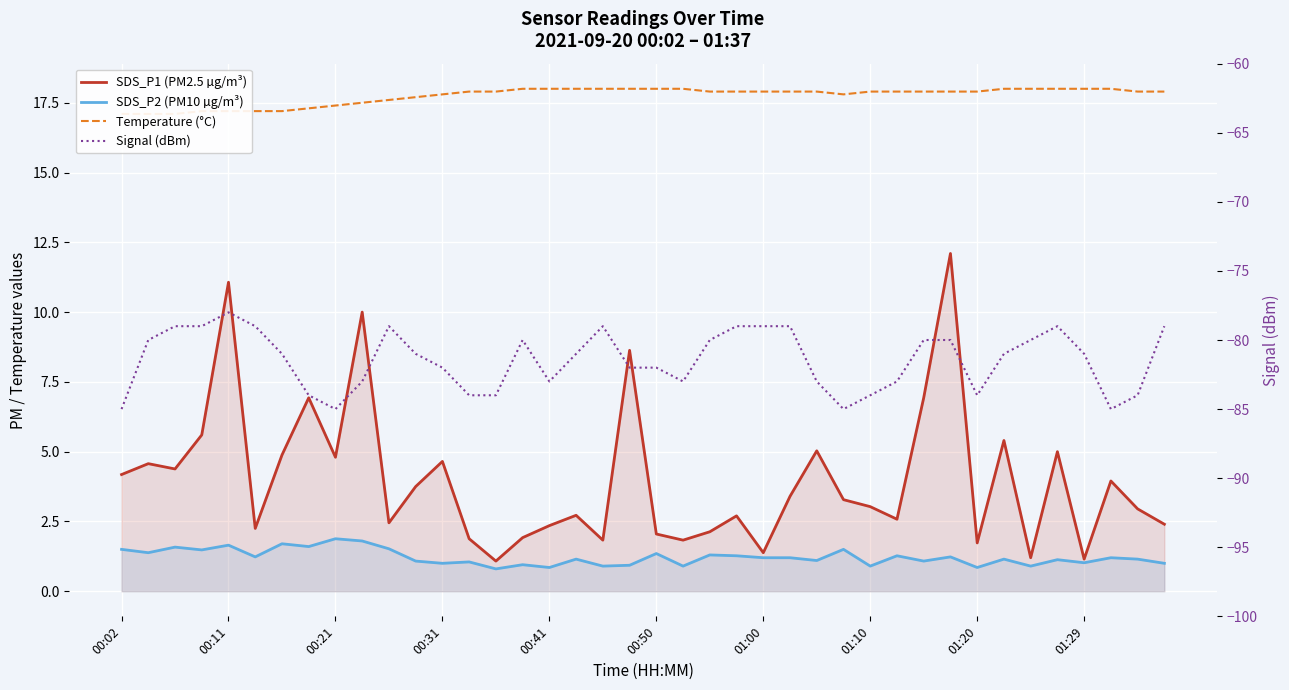

Where is the first local maximum for SDS_P1 (PM2.5 µg/m³)?

00:11